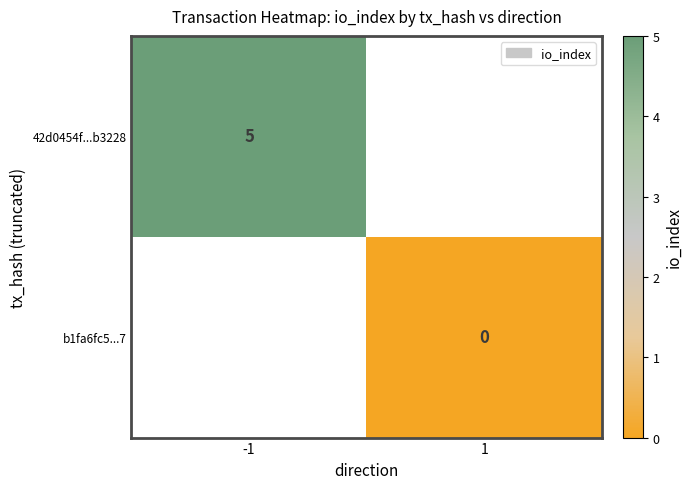

The 42d0454f...b3228 series shows 5 at -1. True or false?

True